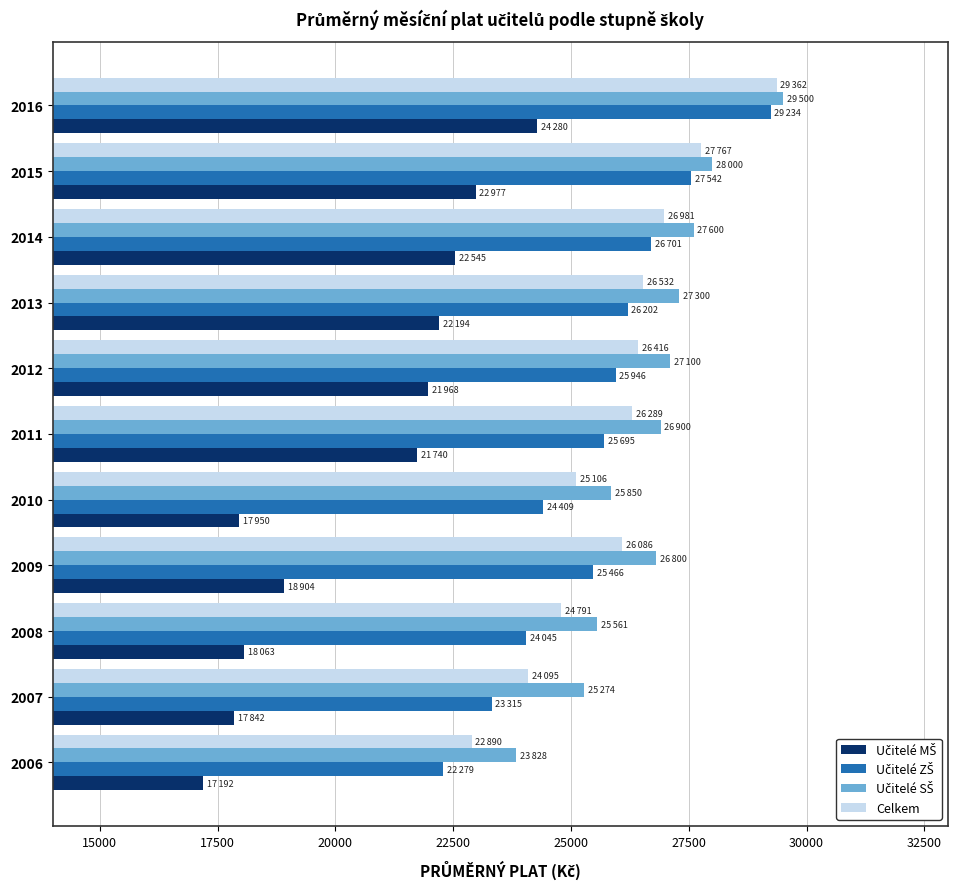

The value of Celkem at 2013 is 47171. True or false?

False